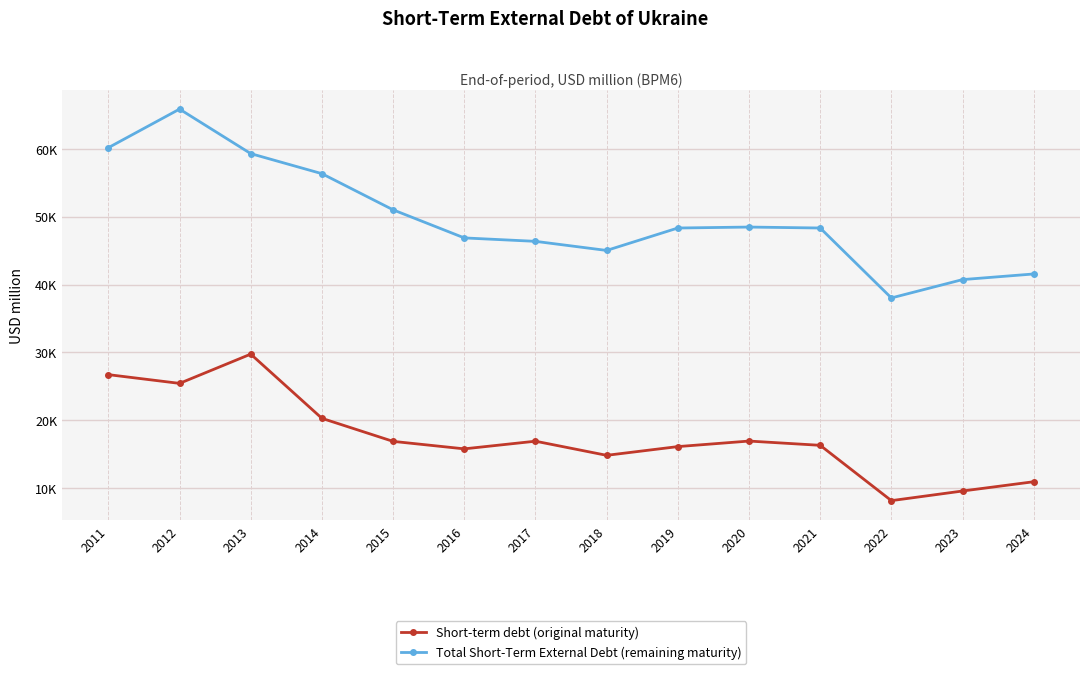

Is this an area chart (filled region under the line)?

No